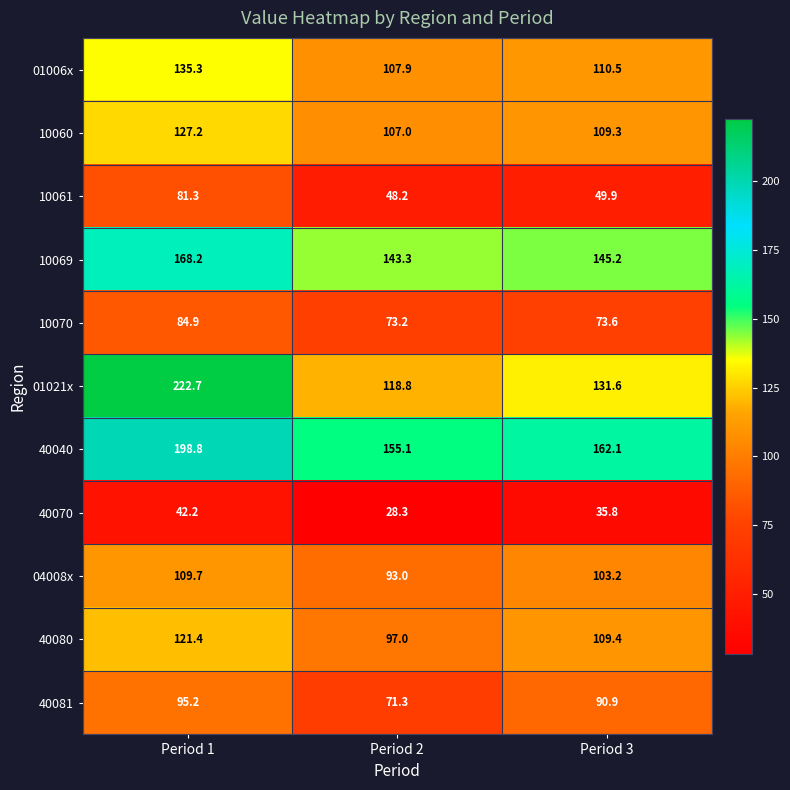

What is the average value of the 04008x series?

102.0